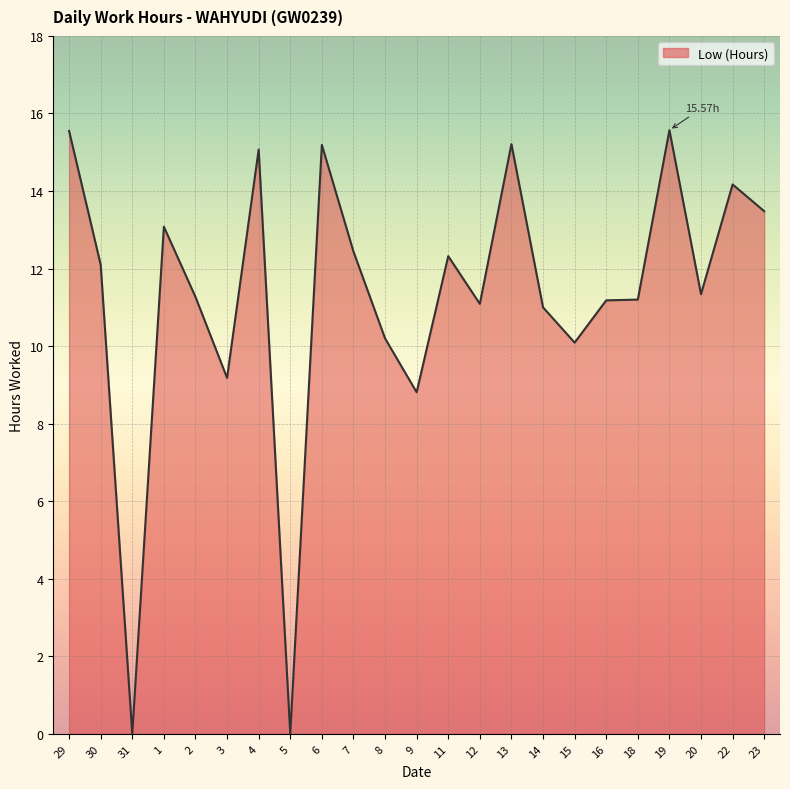

What is the ratio of the value at 15 to the value at 20?

0.9